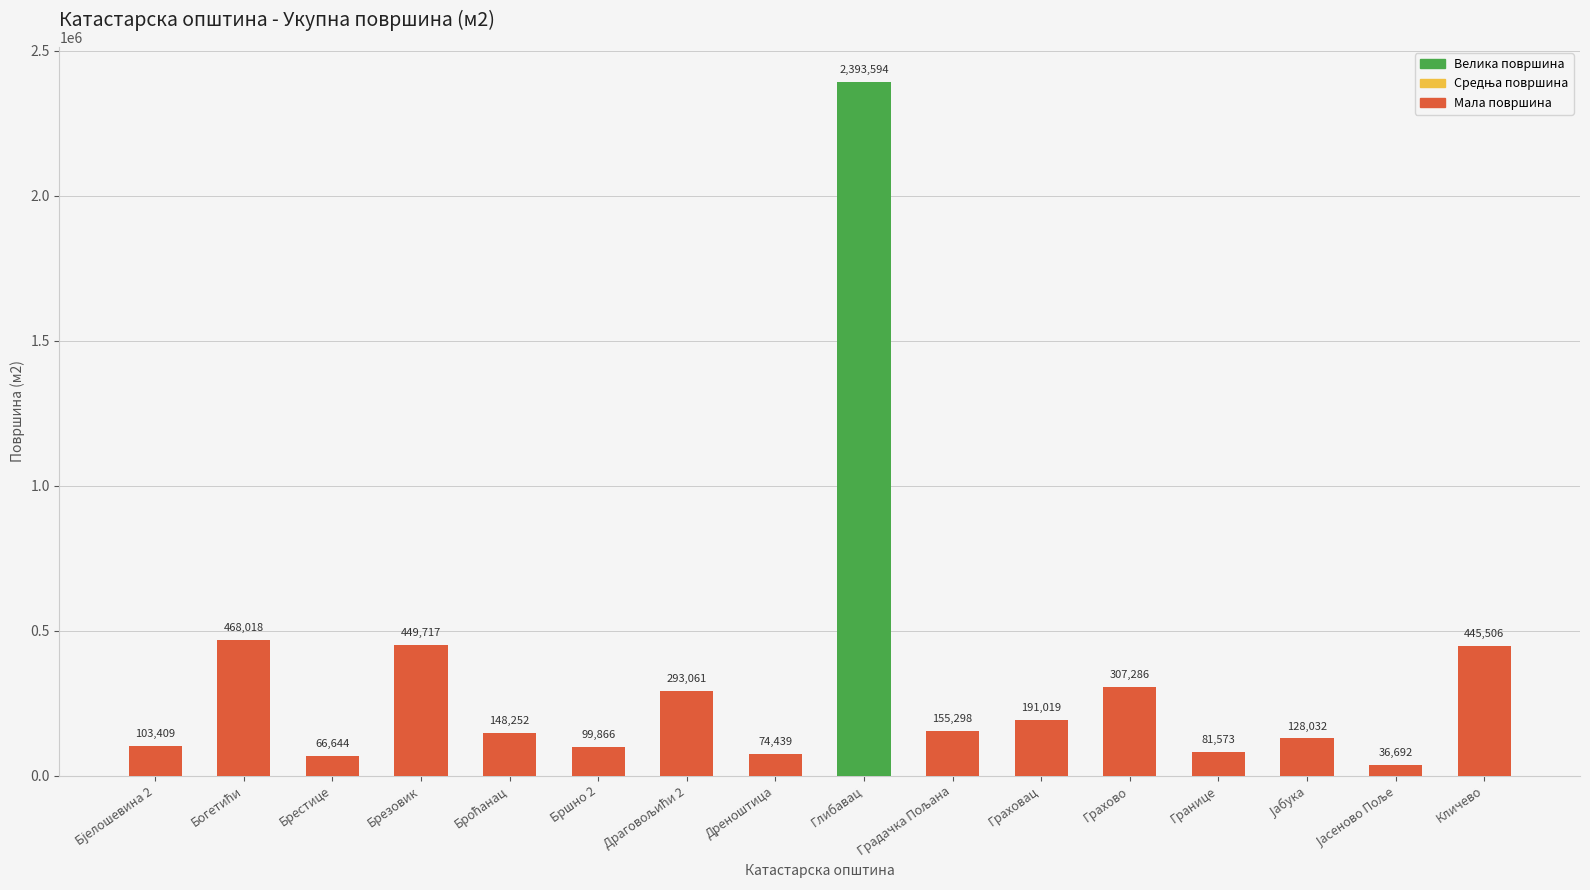

What is the label of the 4th bar from the right?

Границе